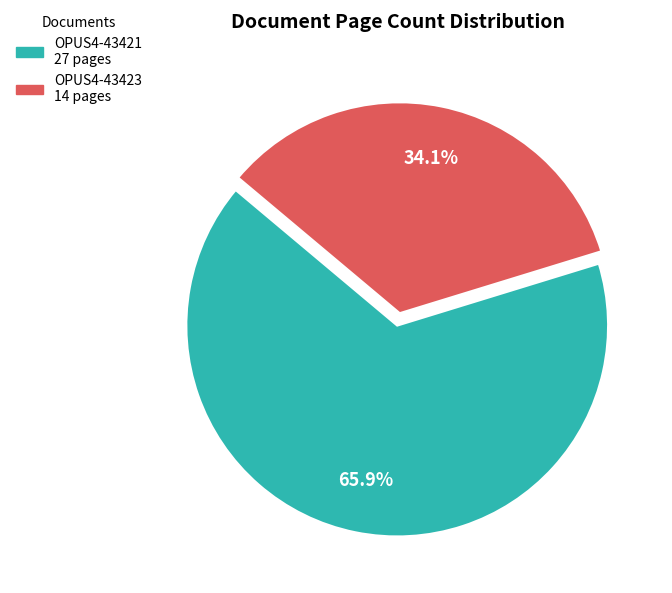

Which category has the smallest portion of the pie?

OPUS4-43423